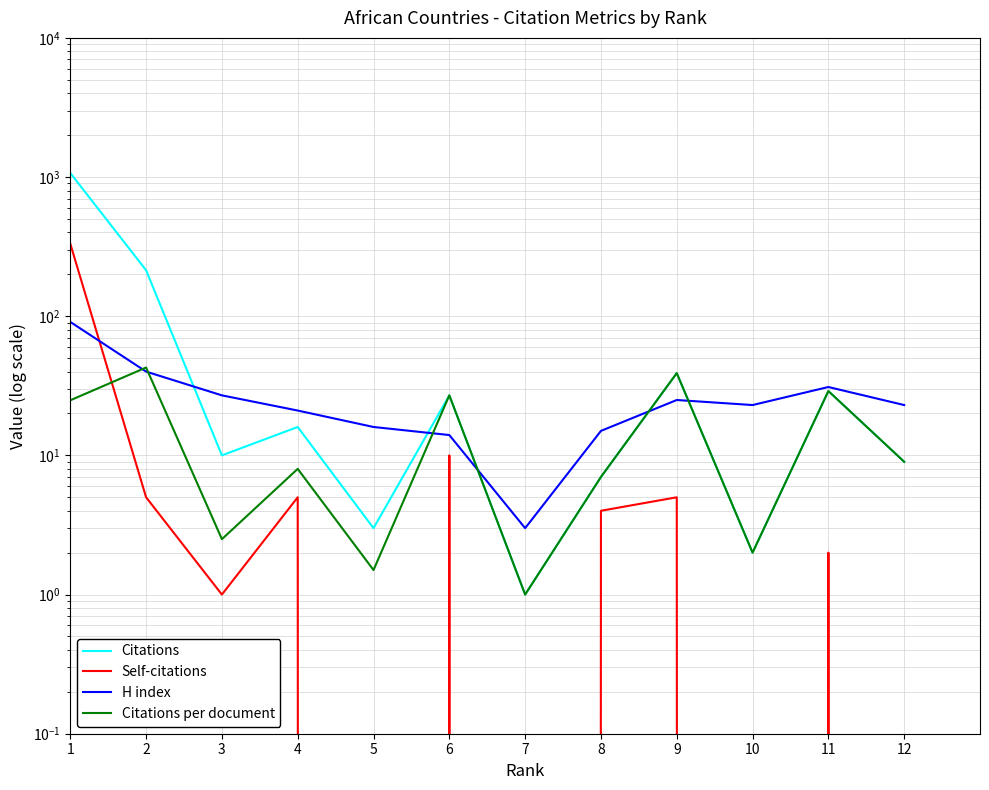

Reading right to left, list all the values displayed in this chart.

Citations: 9.0	29.0	2.0	39.0	7.0	1.0	27.0	3.0	16.0	10.0	214.0	1070.0
Self-citations: 0.0	2.0	0.0	5.0	4.0	0.0	10.0	0.0	5.0	1.0	5.0	332.0
H index: 23.0	31.0	23.0	25.0	15.0	3.0	14.0	16.0	21.0	27.0	40.0	91.0
Citations per document: 9.0	29.0	2.0	39.0	7.0	1.0	27.0	1.5	8.0	2.5	42.8	24.9